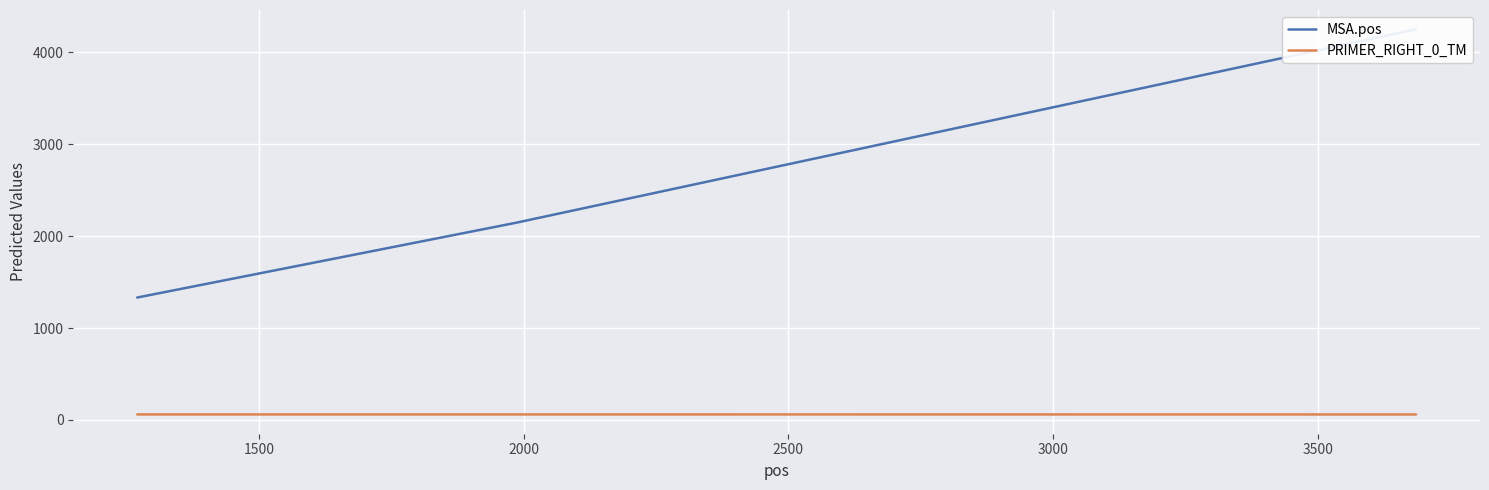

True or false: PRIMER_RIGHT_0_TM has a value of 60.1 at 1500.

True